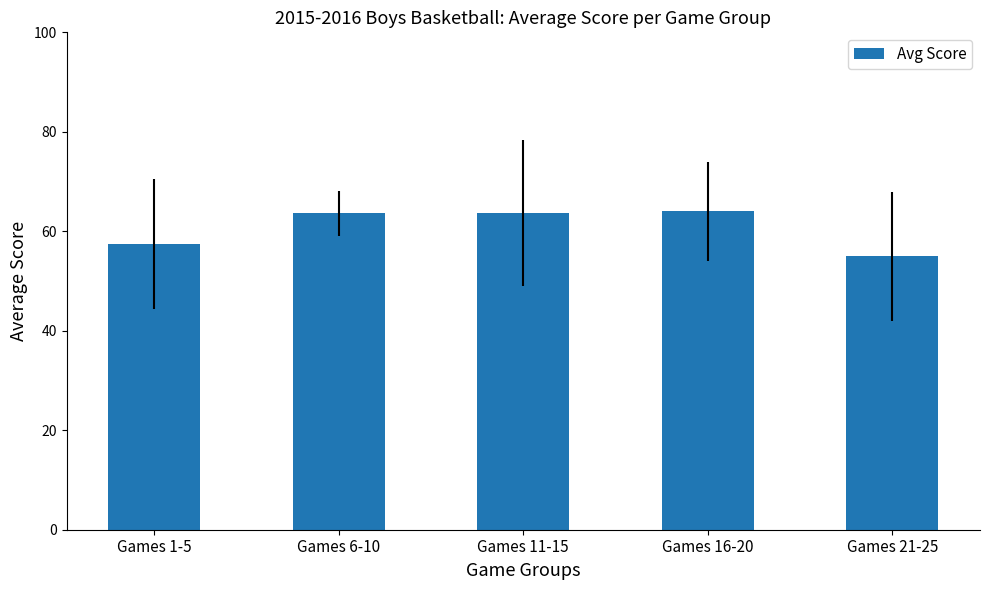

The value at Games 16-20 is 92.9. True or false?

False